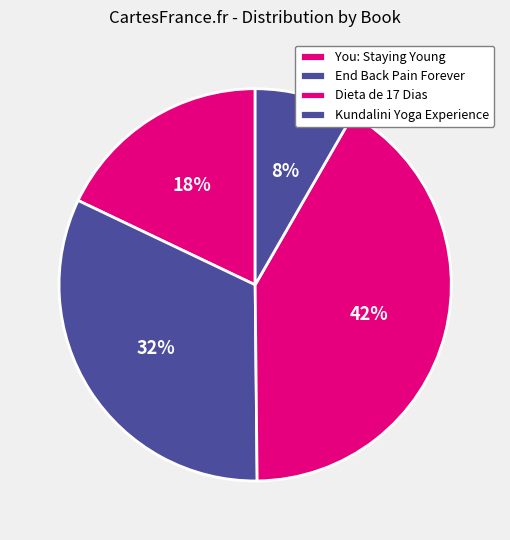

What percentage is the Dieta de 17 Dias slice, to the nearest percent?

42%